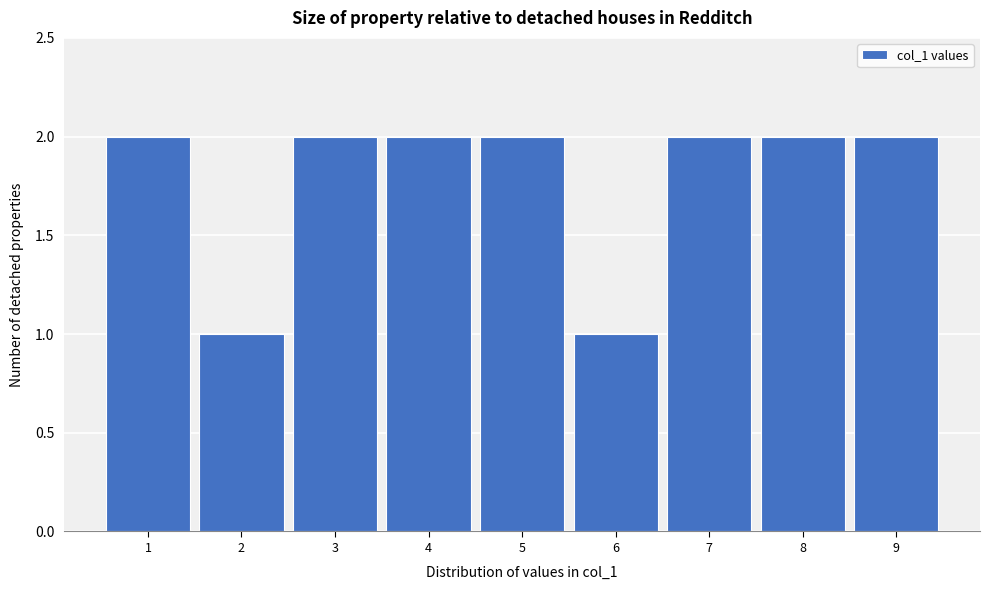

How tall is the bar that spans 7.5 to 8.5 on the x-axis? The values are not printed on the chart, so give them approximately, as read against the axis.

2